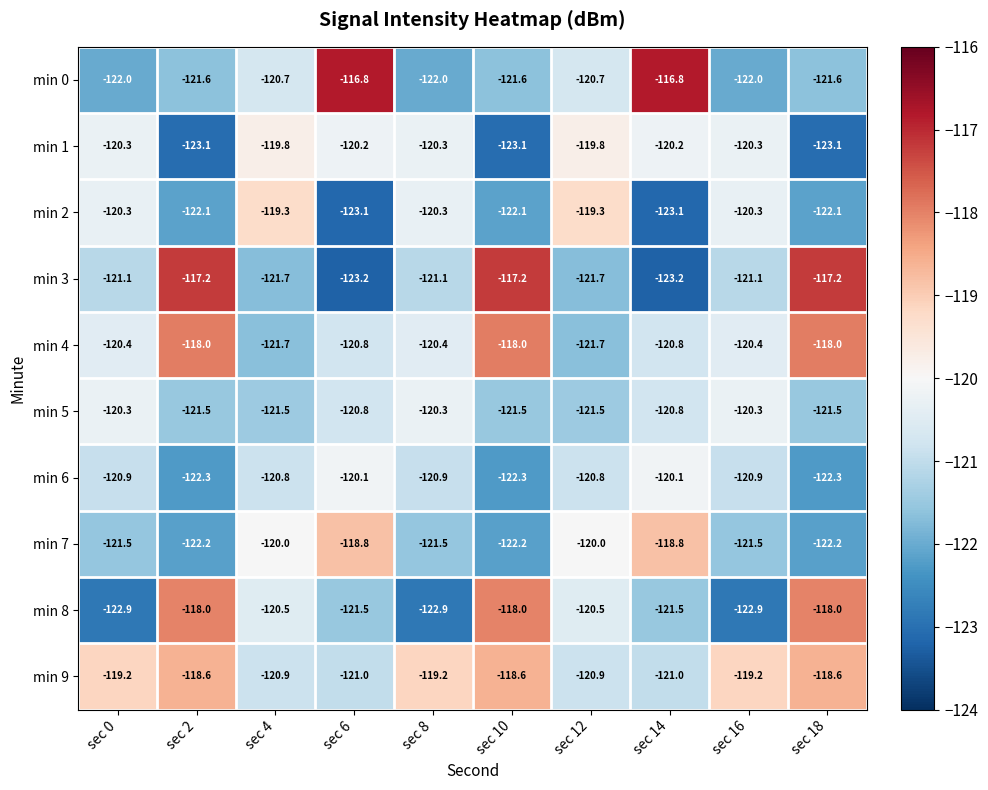

Which series has the largest total across all categories?

min 9